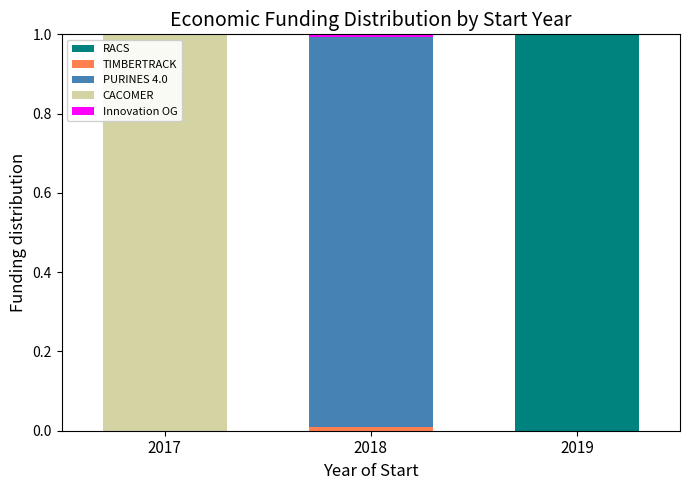

Which category has the highest value in the RACS series?

2019